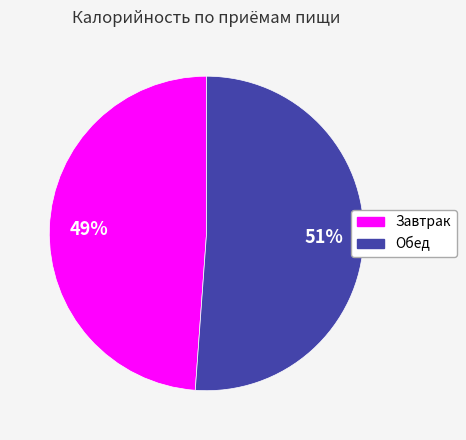

Rank the categories by value from lowest to highest.

Завтрак, Обед